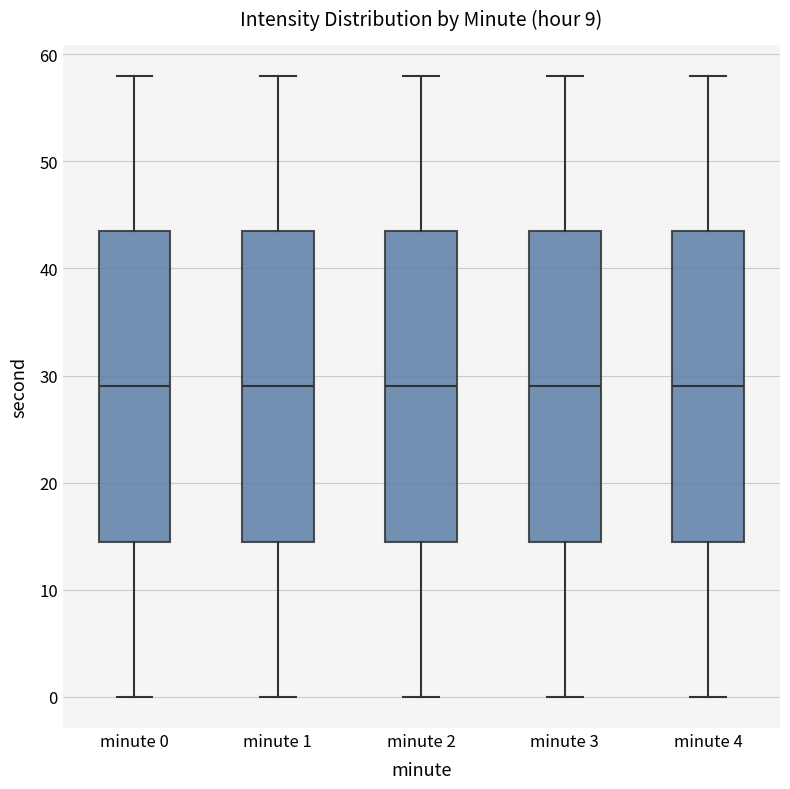

Reading left to right, read every box against the y-axis: the position of its median line, the range the box covers, and the ends of its whiskers. The values are not printed on the chart, so give them approximately, as read against the axis.

minute 0: median 29, box 15 to 44, whiskers 0 to 58
minute 1: median 29, box 15 to 44, whiskers 0 to 58
minute 2: median 29, box 15 to 44, whiskers 0 to 58
minute 3: median 29, box 15 to 44, whiskers 0 to 58
minute 4: median 29, box 15 to 44, whiskers 0 to 58